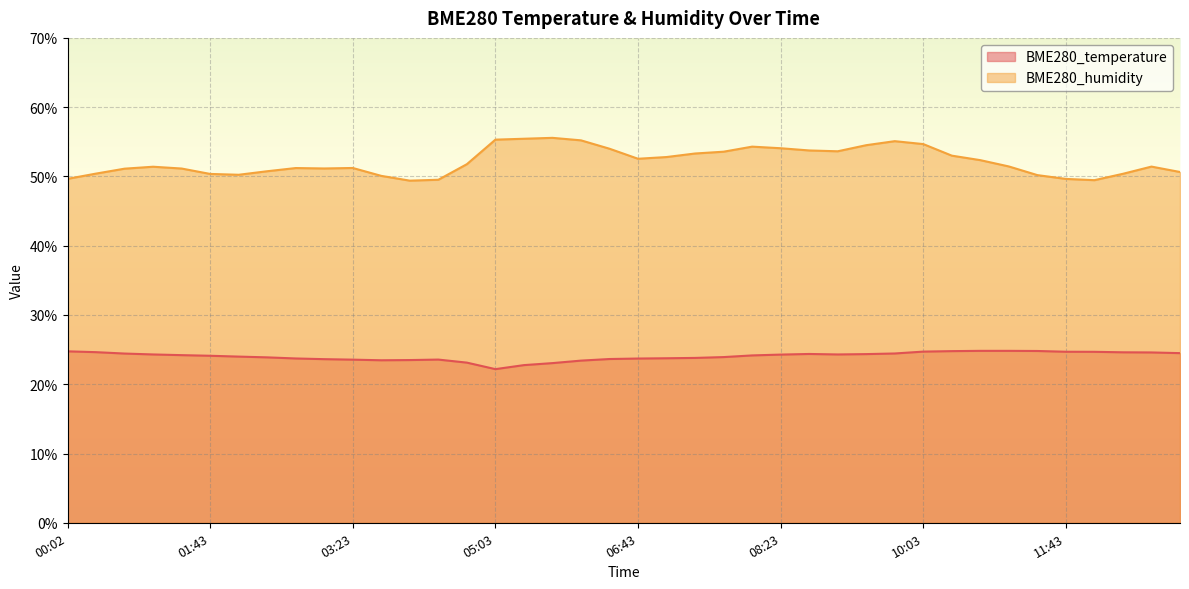

In BME280_temperature, how many points are higher than both neighbors (excluding endpoints)?

2